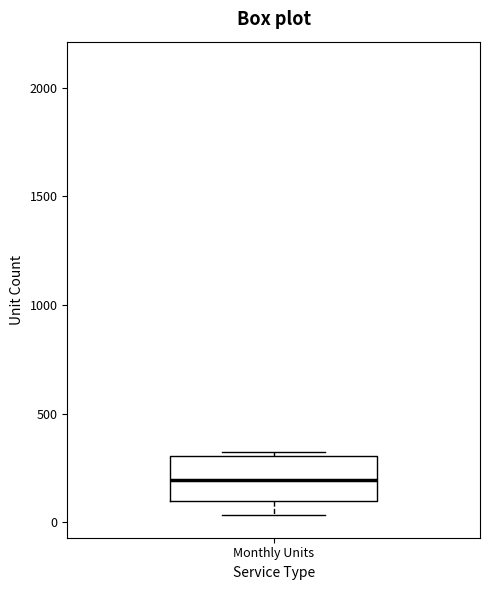

Read this box plot against the y-axis: the position of the median line, the range covered by the box, and the ends of both whiskers. The values are not printed on the chart, so give them approximately, as read against the axis.

median 200, box 100 to 300, whiskers 50 to 300 (just above the box's upper edge)